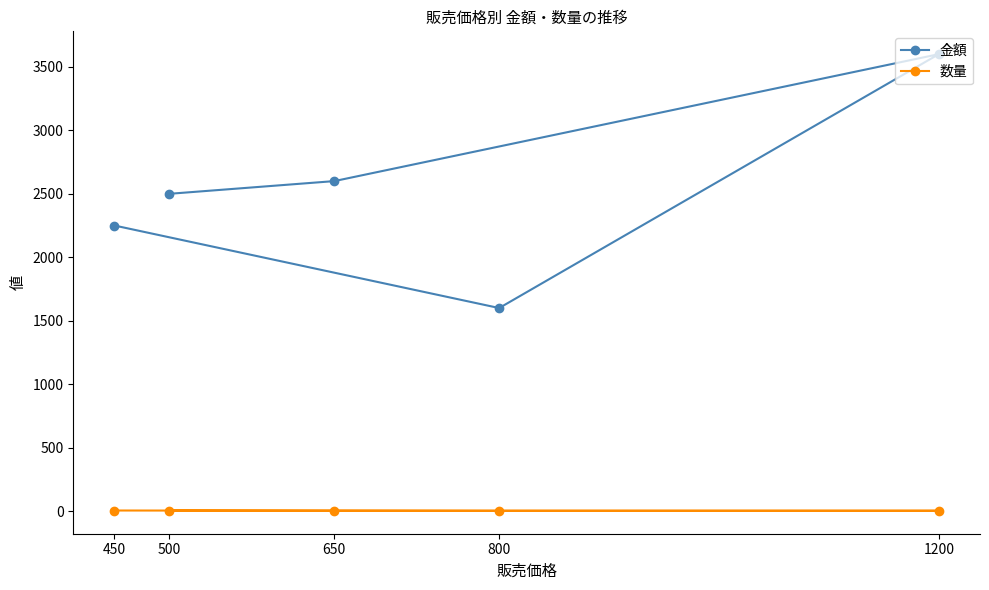

At how many categories does at least one series exceed 3385?

1